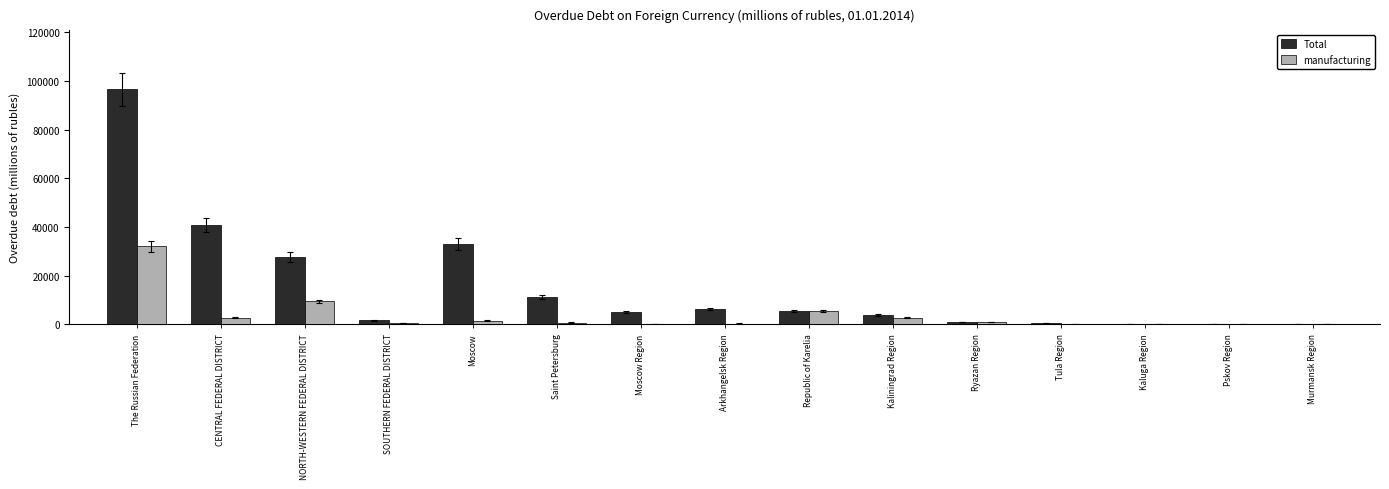

How many categories are shown in the chart?

15